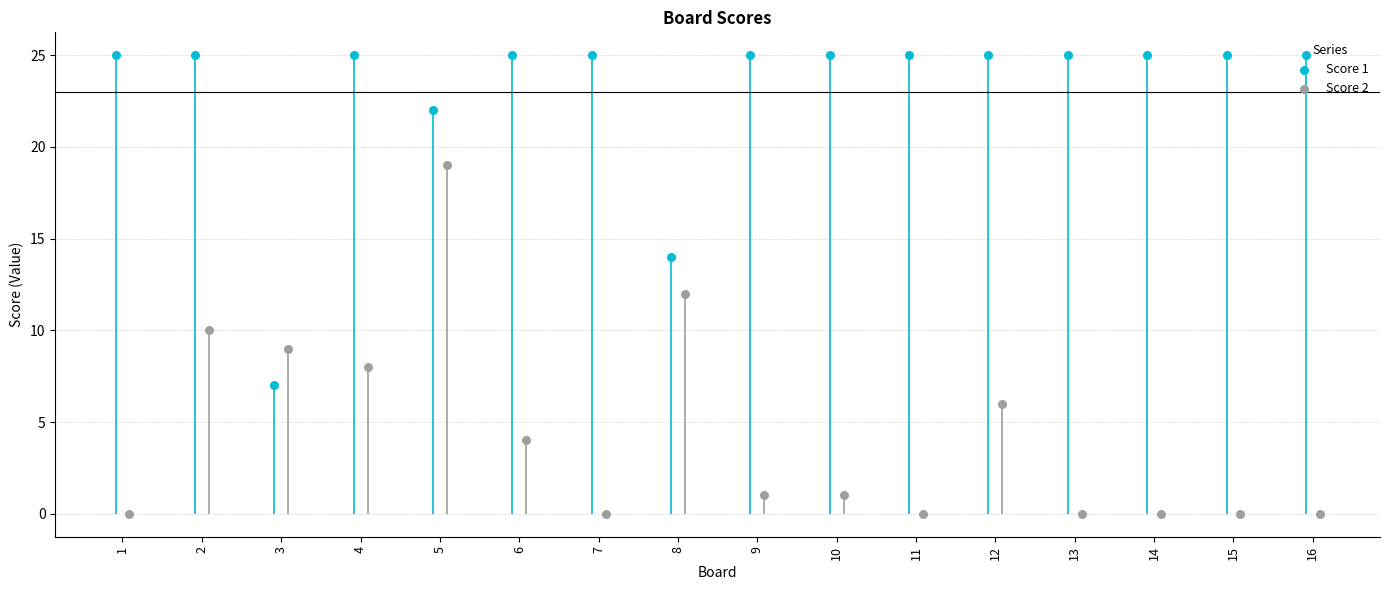

What is the total value across all series at 9?

26